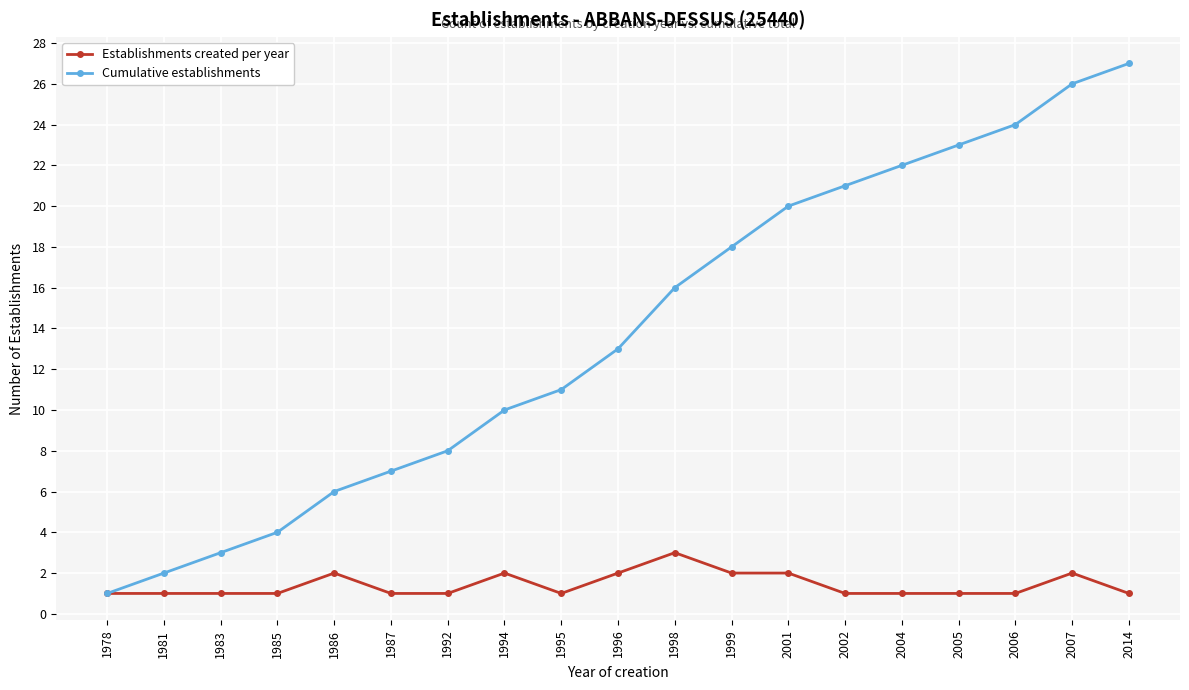

Rank the series at 1985 from highest to lowest value.

Cumulative establishments, Establishments created per year